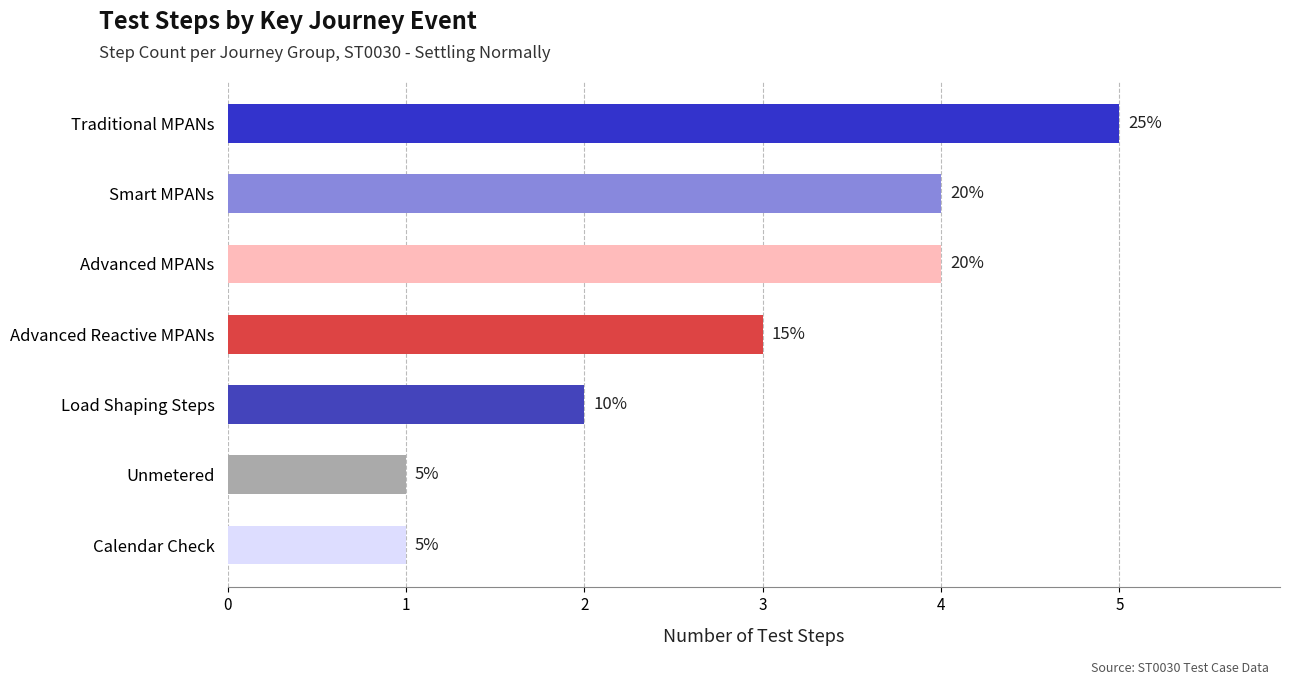

List the labels in order of value, smallest first.

Unmetered, Calendar Check, Load Shaping Steps, Advanced Reactive MPANs, Smart MPANs, Advanced MPANs, Traditional MPANs